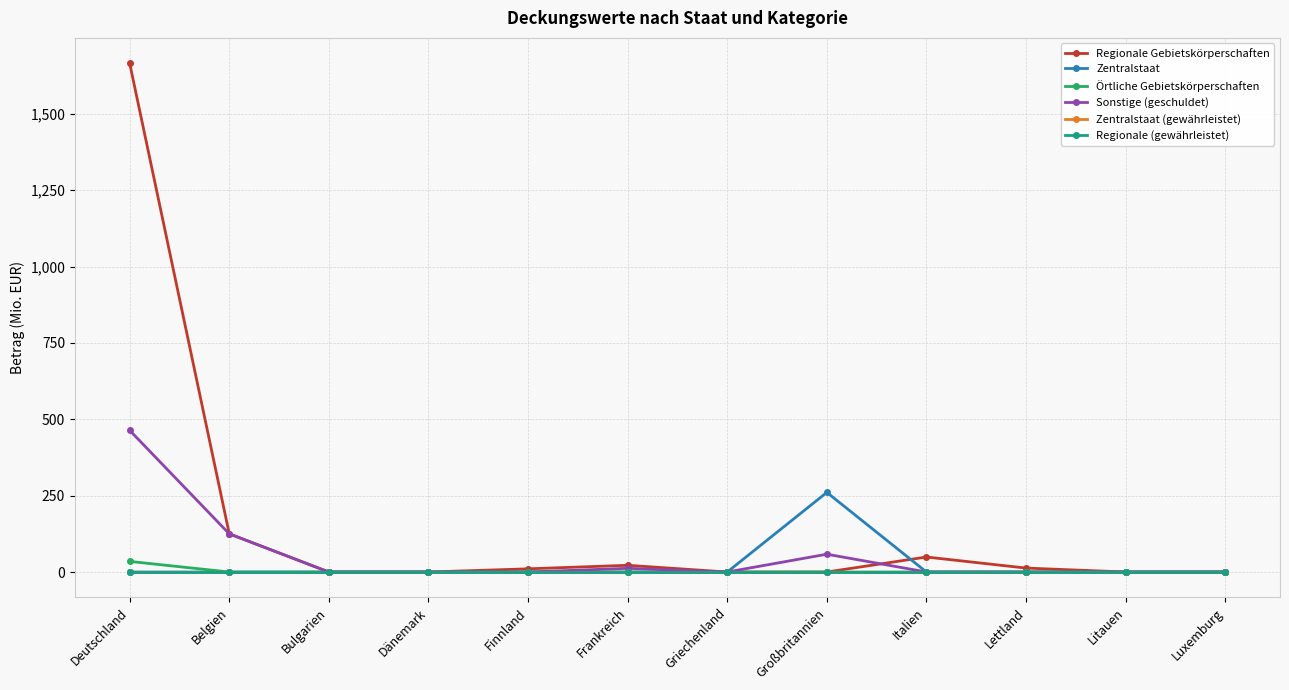

Which series has the largest total across all categories?

Regionale Gebietskörperschaften